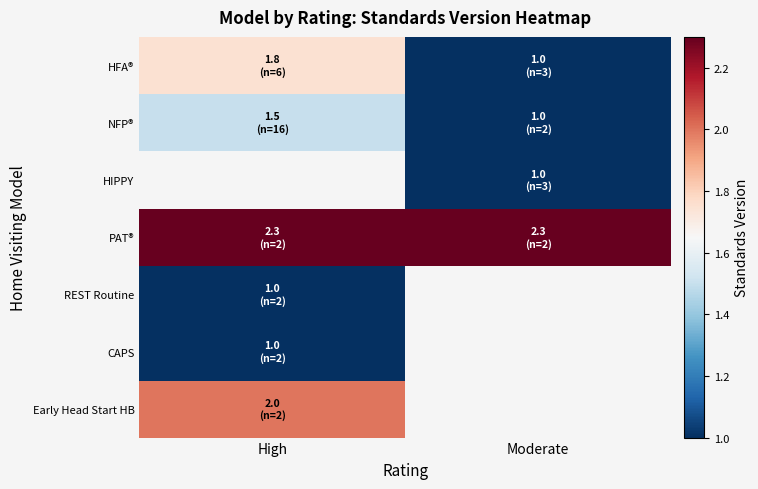

What is the smallest value displayed?

1.0